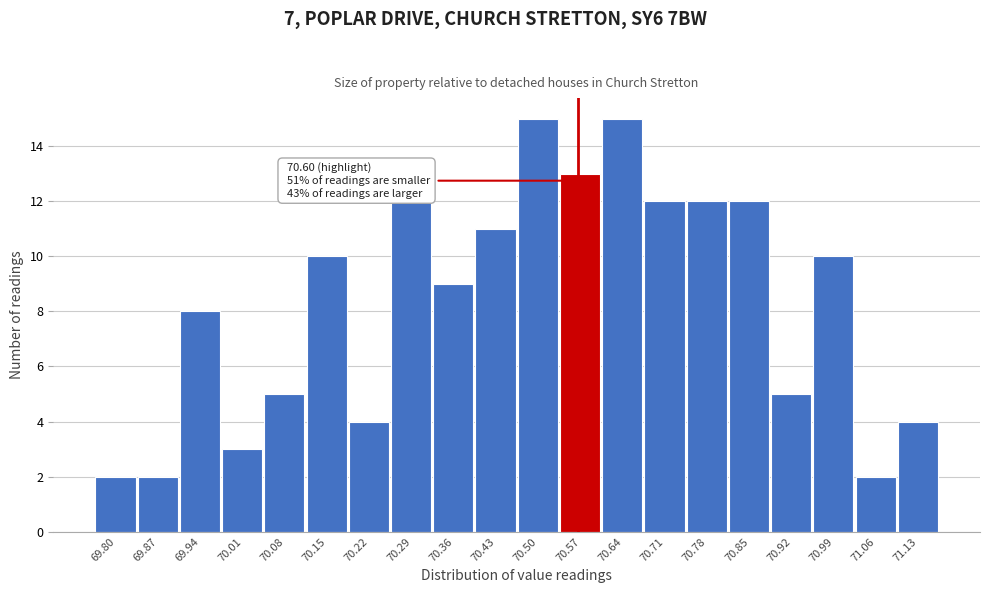

Reading left to right, extract all data points from this chart.

69.80=2	69.87=2	69.94=8	70.01=3	70.08=5	70.15=10	70.22=4	70.29=12	70.36=9	70.43=11	70.50=15	70.57=13	70.64=15	70.71=12	70.78=12	70.85=12	70.92=5	70.99=10	71.06=2	71.13=4